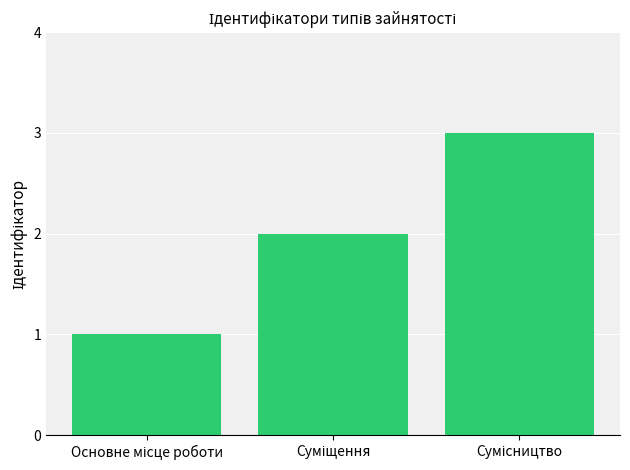

What is the greatest value displayed?

3